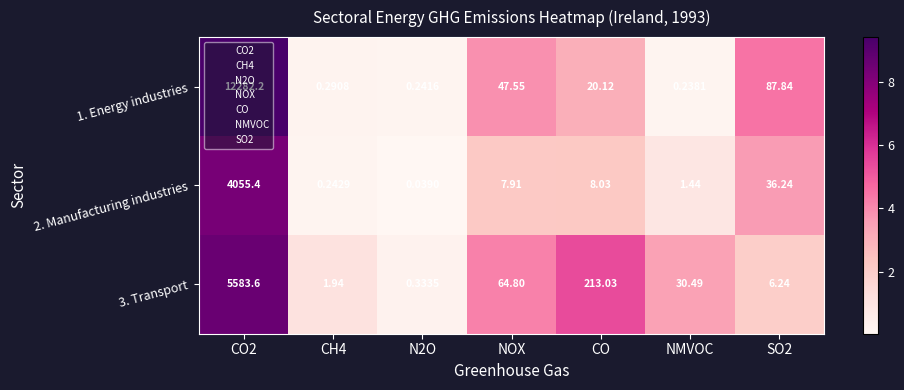

At which label is 3. Transport closest to 2791?

CO